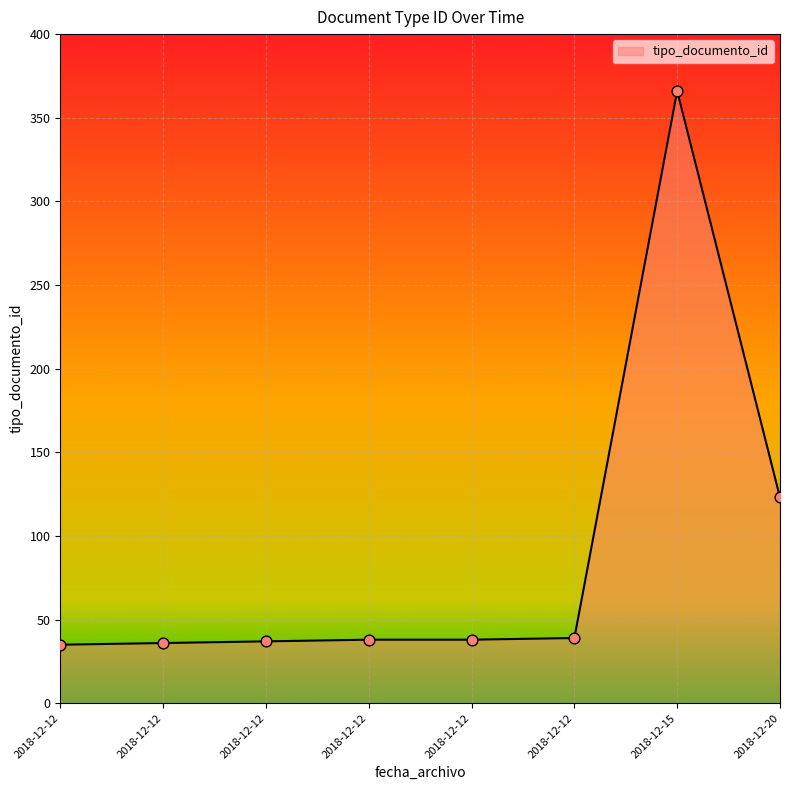

Does the chart have visible grid lines?

Yes